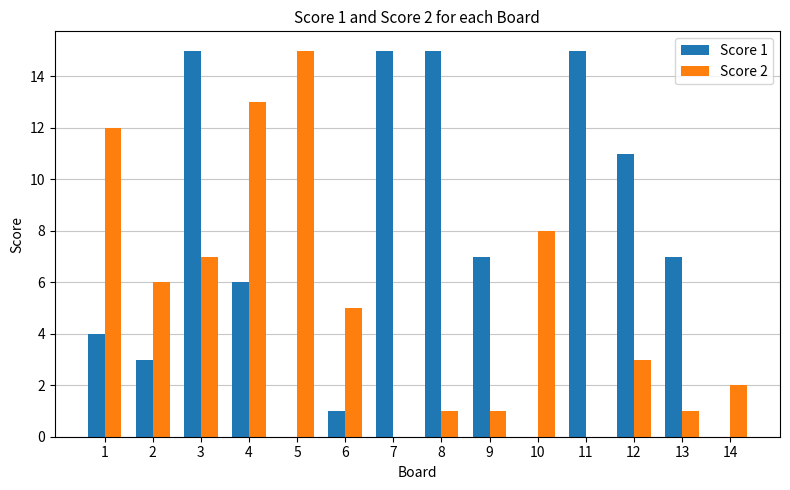

Which series has the largest total across all categories?

Score 1